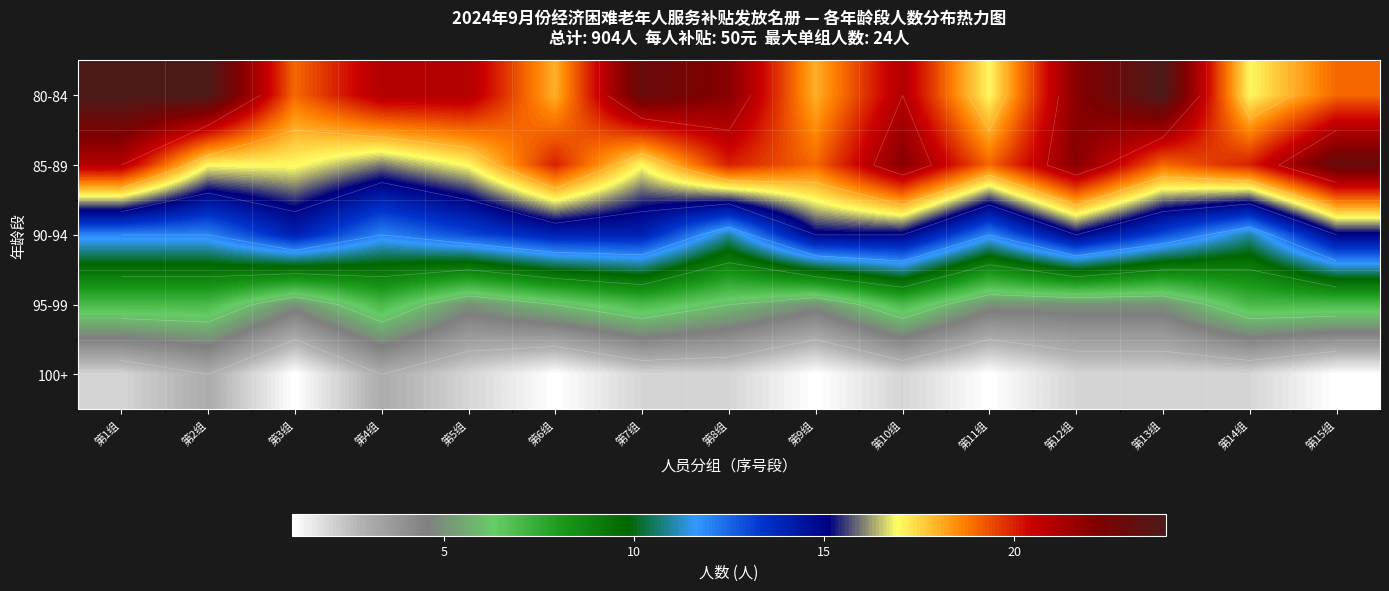

What is the difference between the maximum and minimum values in the 80-84 series?

7